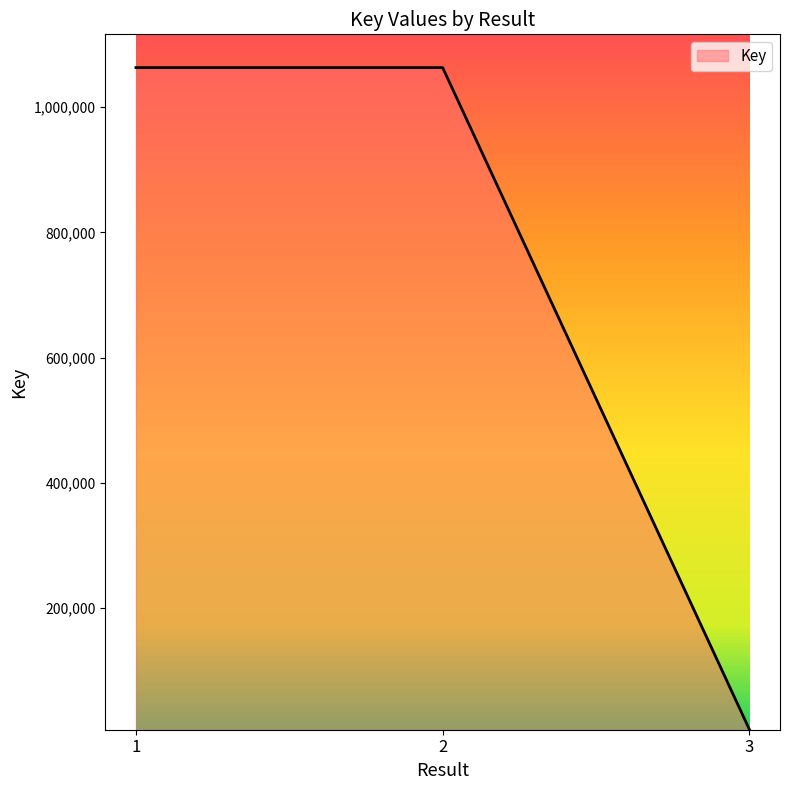

What is the difference between the maximum and second lowest values?

8